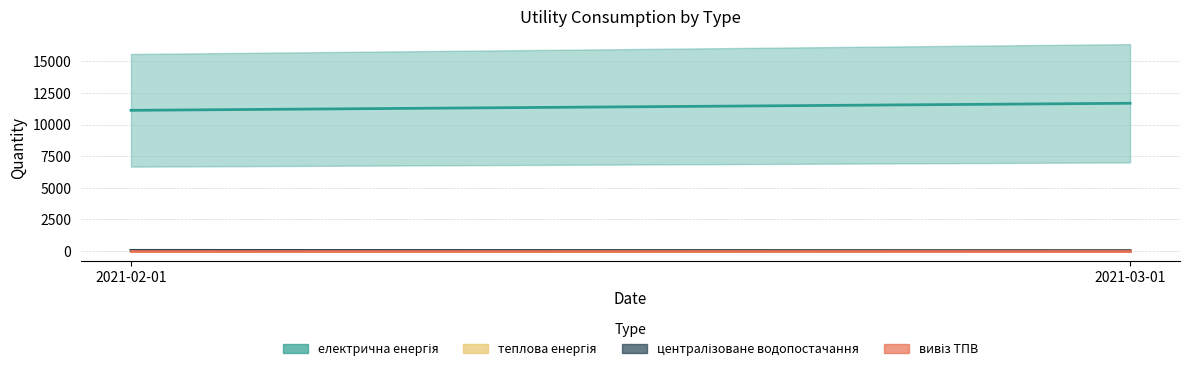

At which label does централізоване водопостачання reach its minimum?

2021-03-01